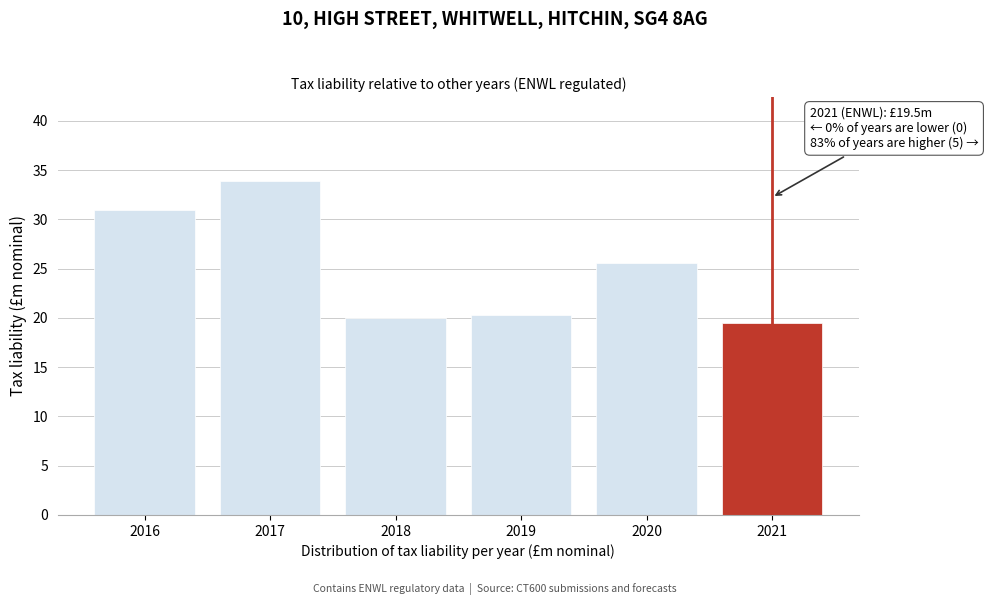

Reading left to right, extract all data points from this chart.

31.0	33.9	20.0	20.3	25.6	19.5